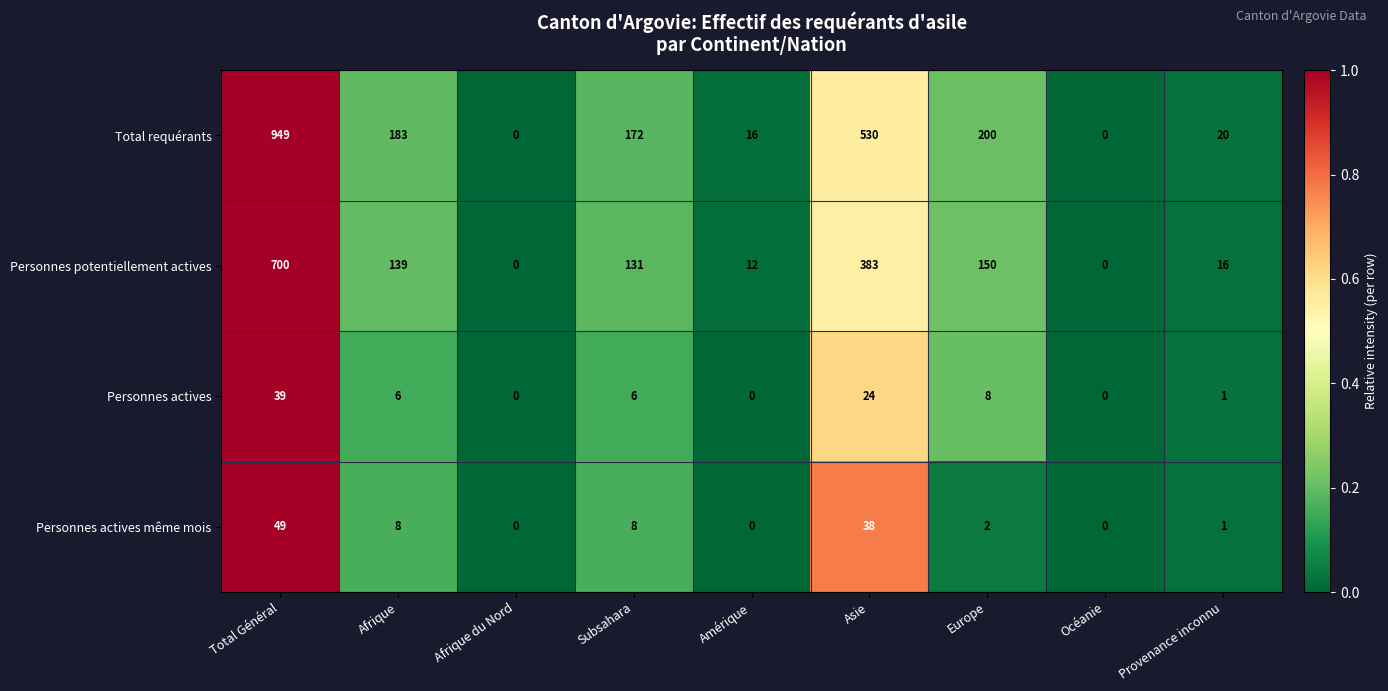

Rank the series at Afrique from highest to lowest value.

Total requérants, Personnes potentiellement actives, Personnes actives même mois, Personnes actives